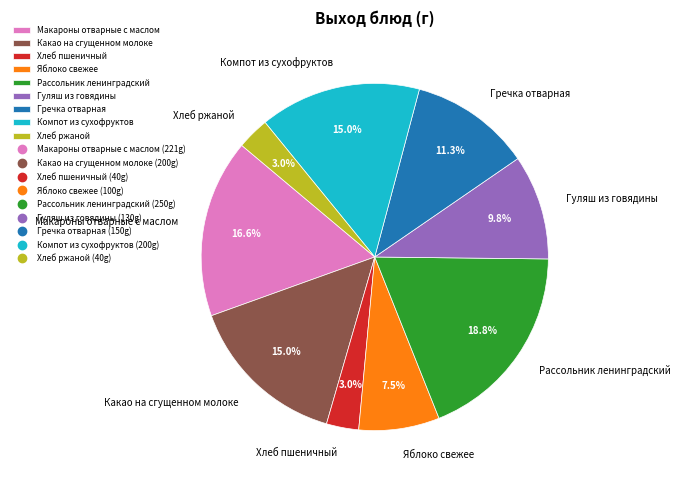

Do Хлеб ржаной and Рассольник ленинградский together represent more than half of the pie?

No